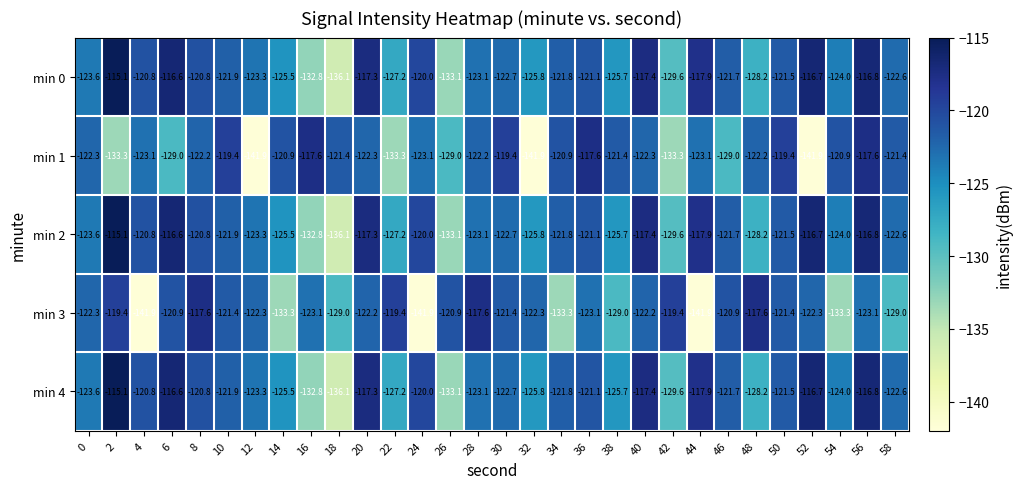

What is the smallest value displayed?

-141.9